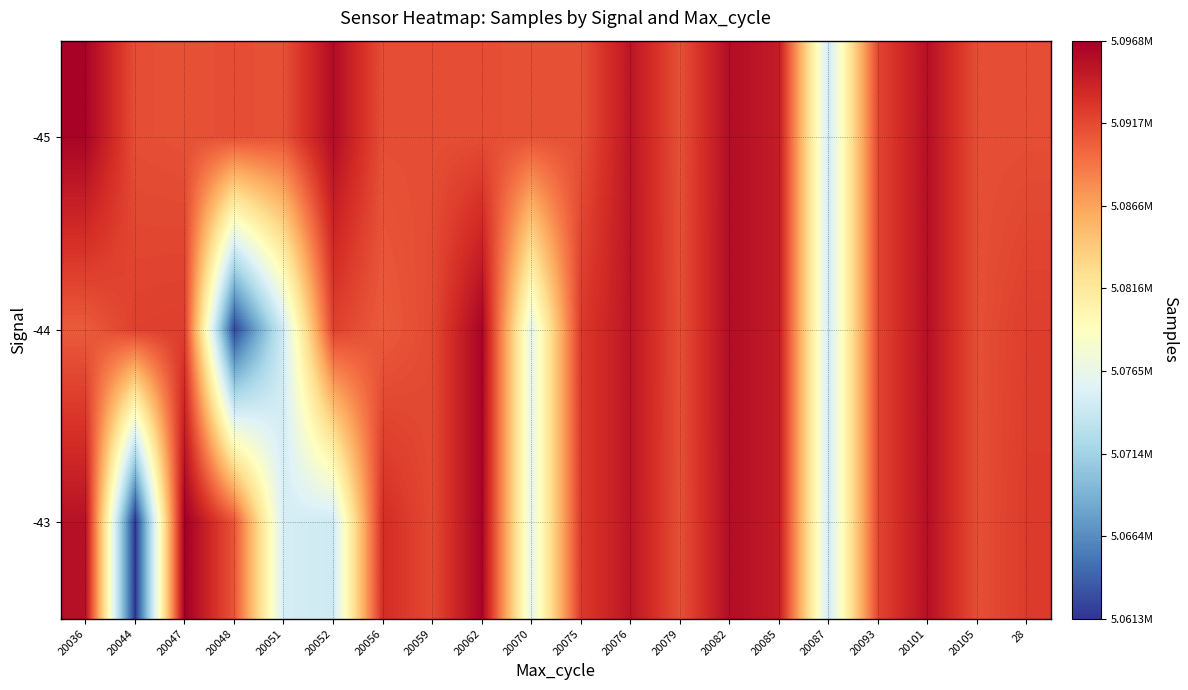

At which category is the sum across all series the highest?

20082